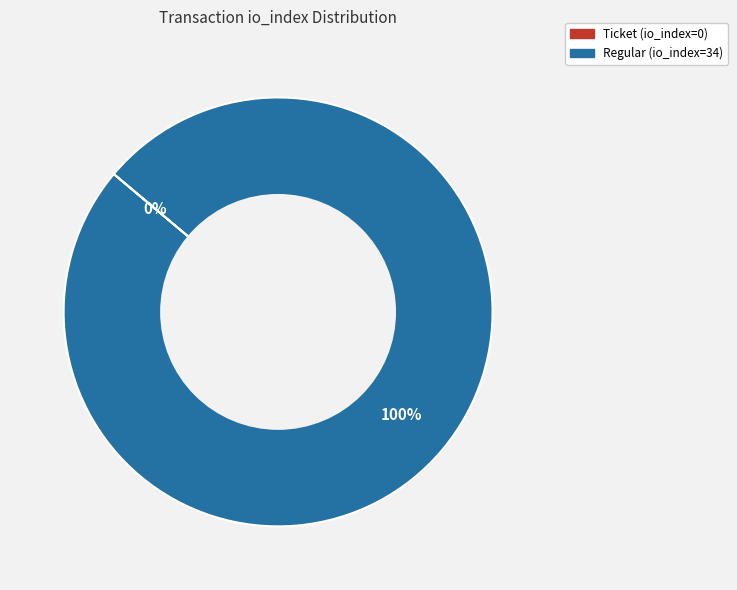

To the nearest percent, what percentage of the pie is Regular (io_index=34)?

100%